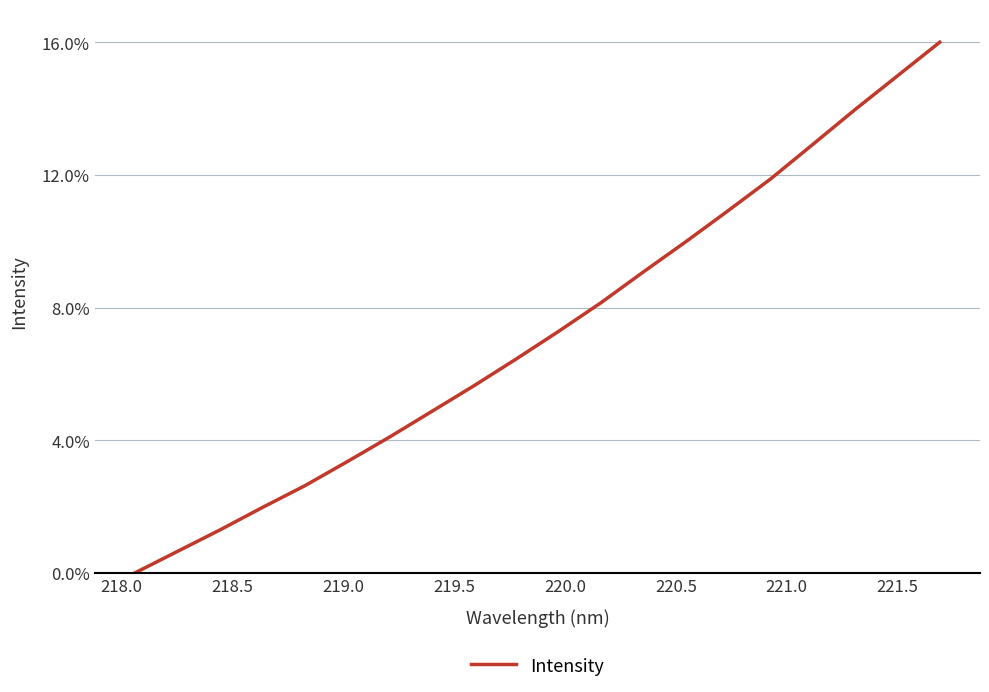

What is the sum of all values?

1.5